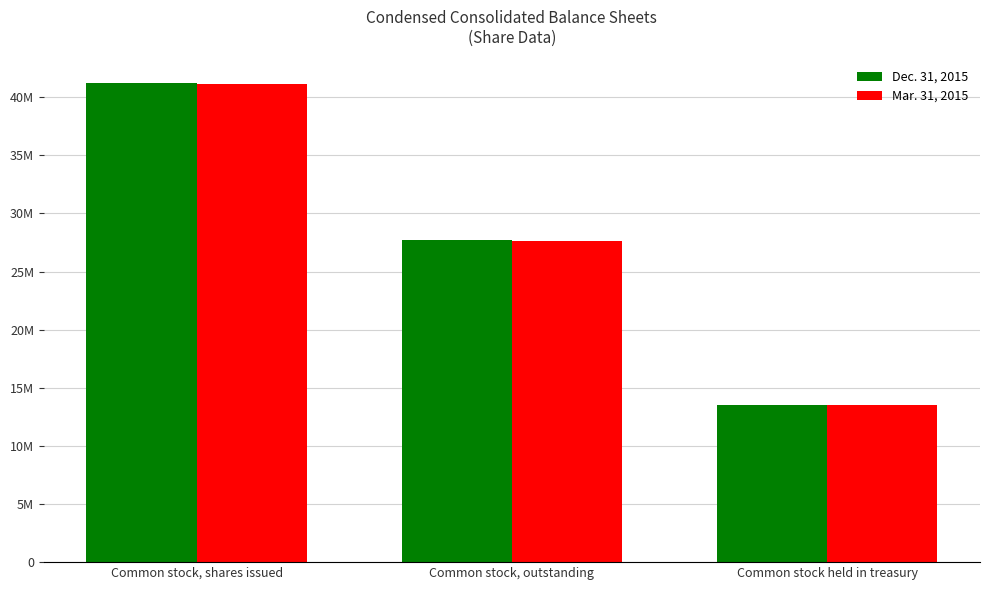

Reading left to right, list all the values displayed in this chart.

Dec. 31, 2015: Common stock, shares issued=41204660	Common stock, outstanding=27707978	Common stock held in treasury=13496682
Mar. 31, 2015: Common stock, shares issued=41161753	Common stock, outstanding=27665071	Common stock held in treasury=13496682